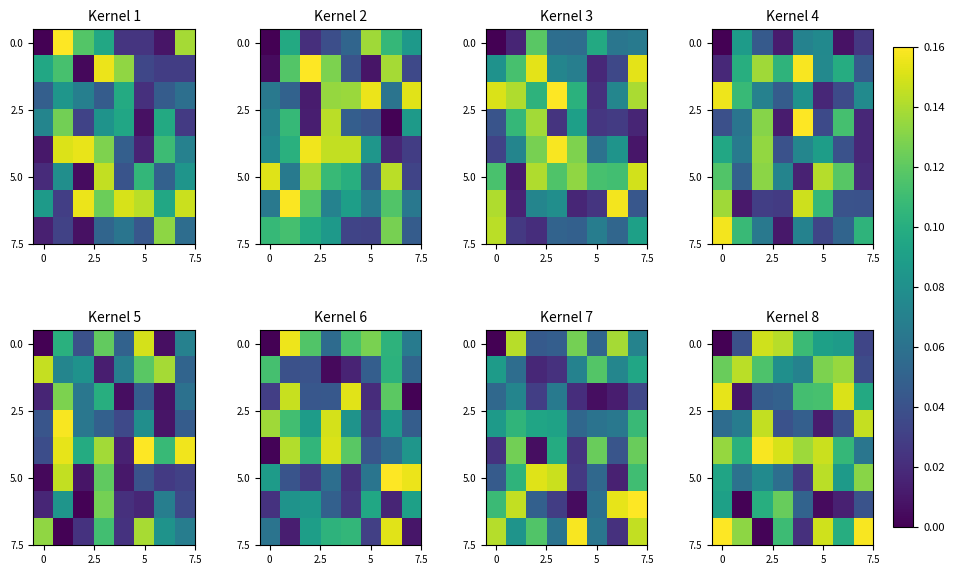

What is the spread (max minus min) of values at 0?

0.2